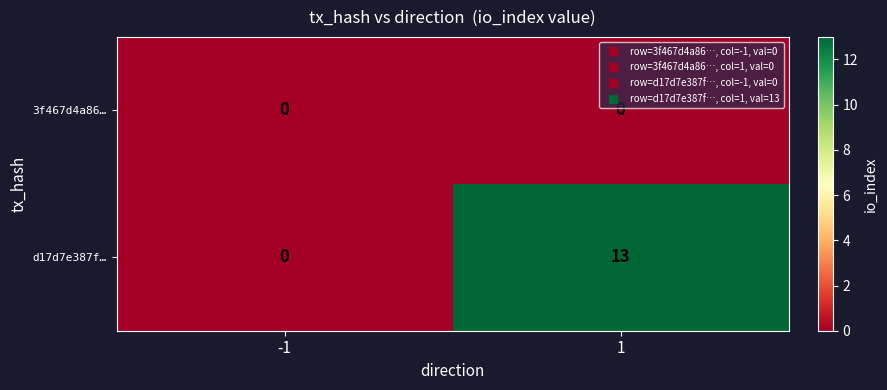

List the series in order of their peak value, highest first.

d17d7e387f…, 3f467d4a86…